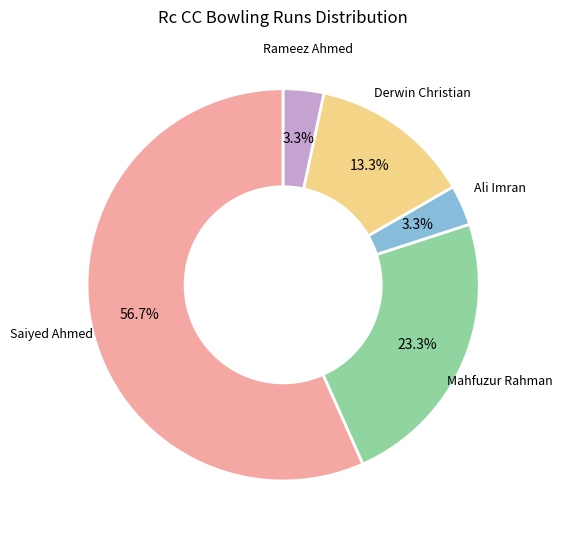

Between Saiyed Ahmed and Derwin Christian, which is larger?

Saiyed Ahmed